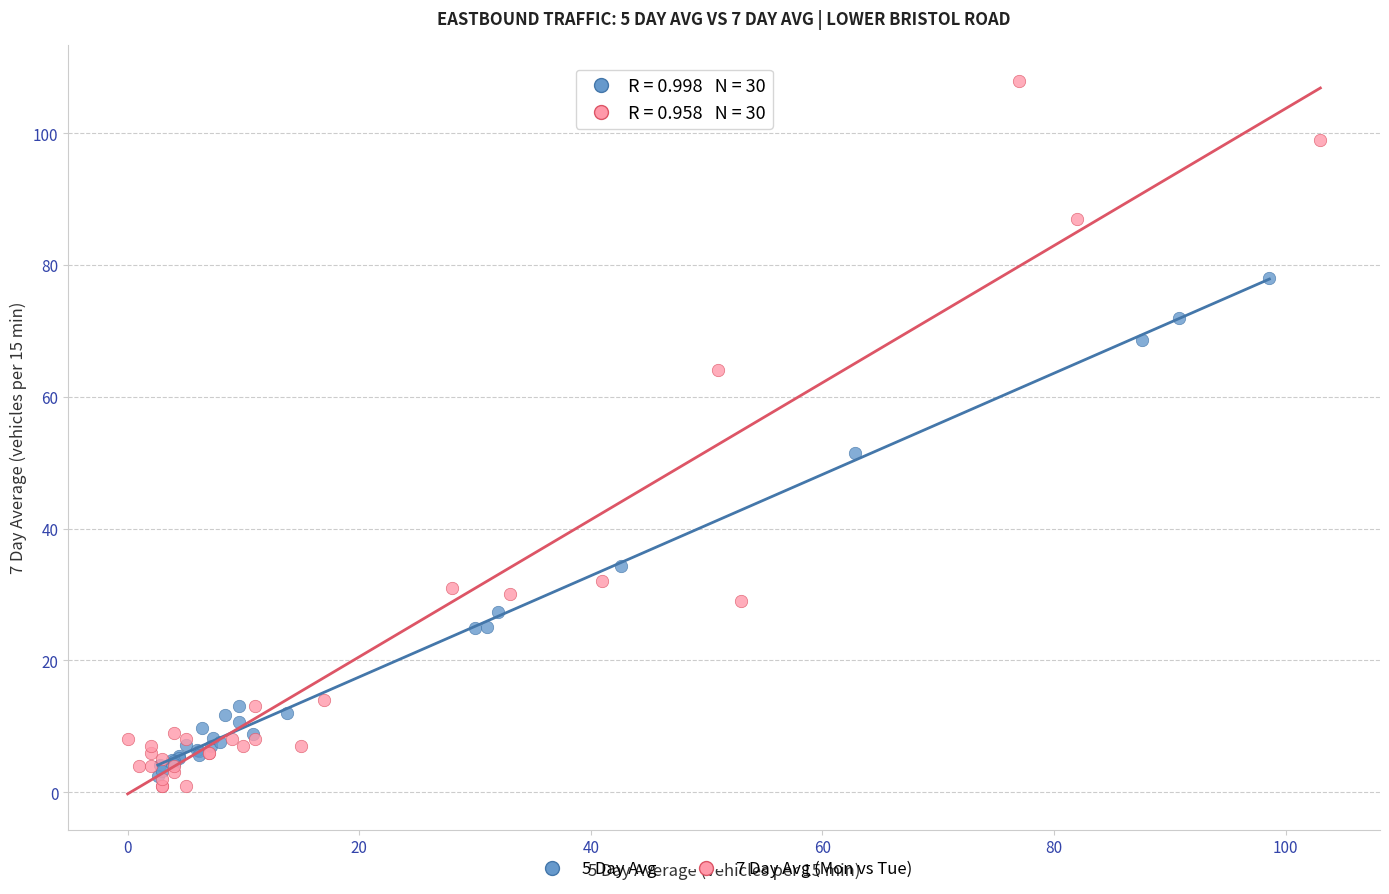

Which series contains the highest Y value?

7 Day Avg (Mon vs Tue)